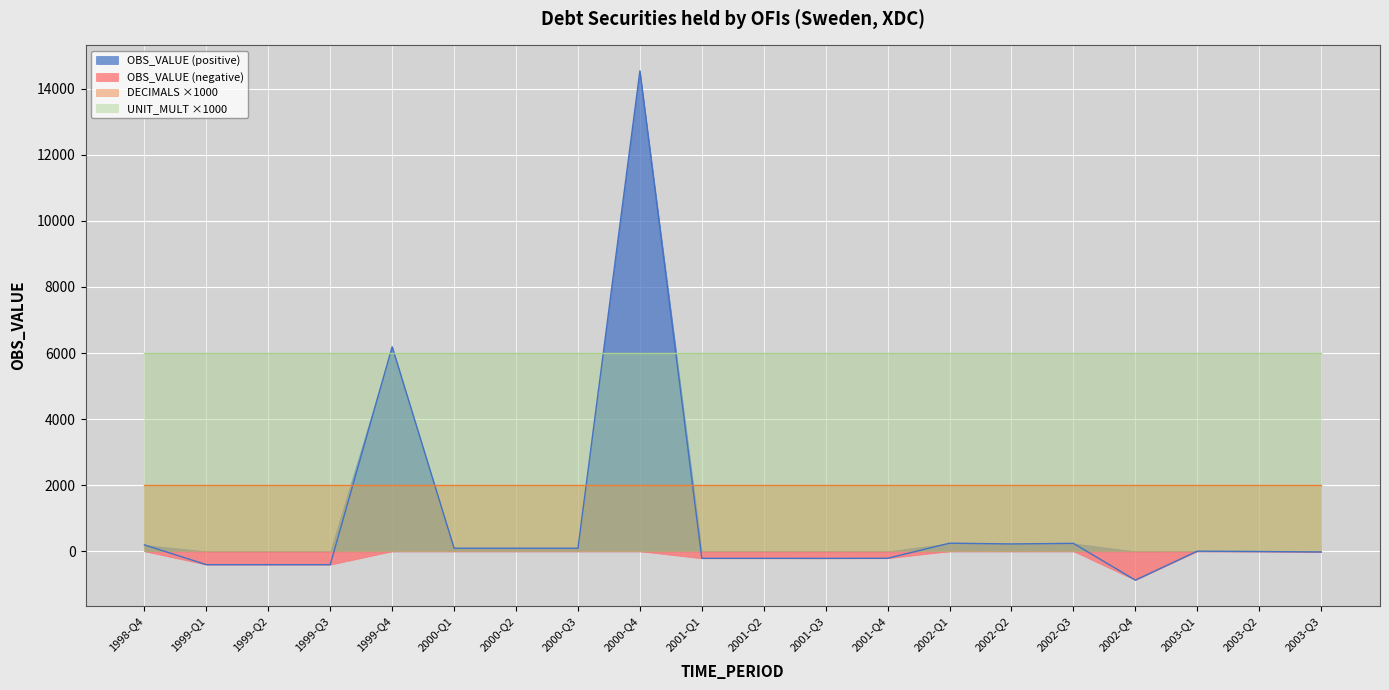

How many interior local peaks does the OBS_VALUE series have?

5